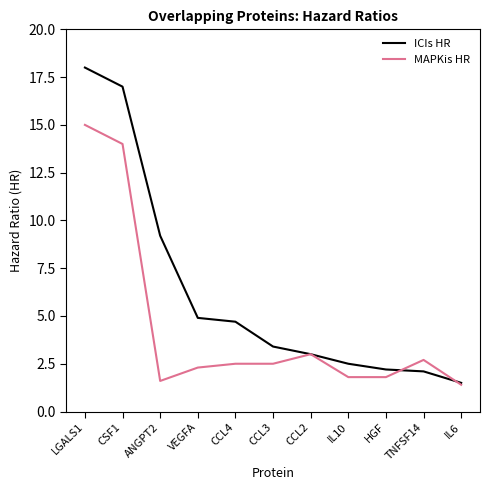

Rank the series by their maximum value, from highest to lowest.

ICIs HR, MAPKis HR